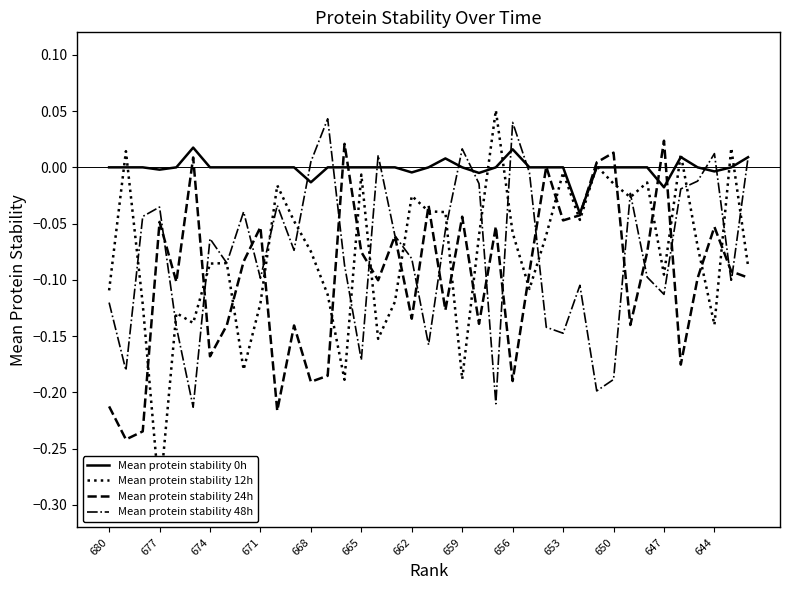

What is the sum of the Mean protein stability 48h values at 23 and 674?

-0.3